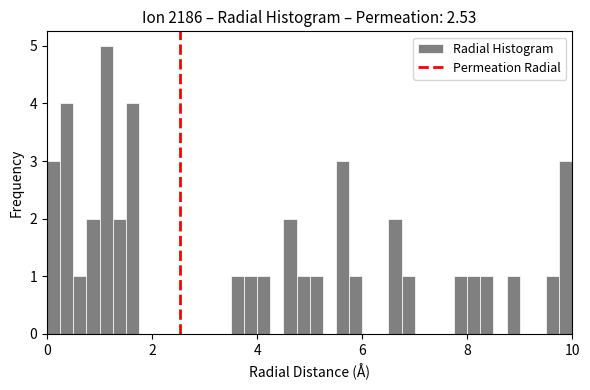

Around what value on the x-axis is the tallest bar? Give the approximate position of its centre, as read against the axis.

1.2